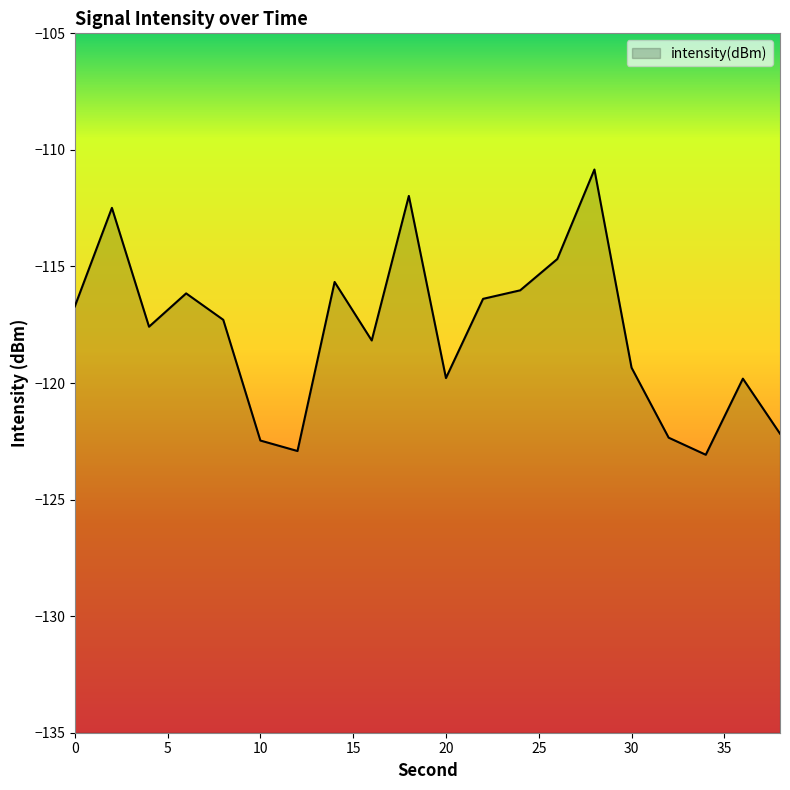

At which category does the chart reach its peak across all series?

28